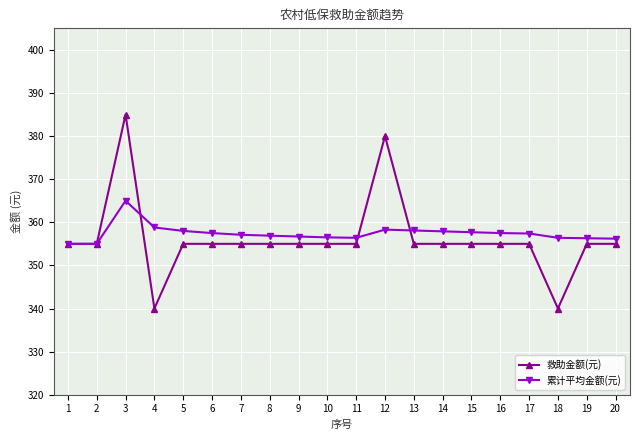

What is the total value across all series at 16?

712.5